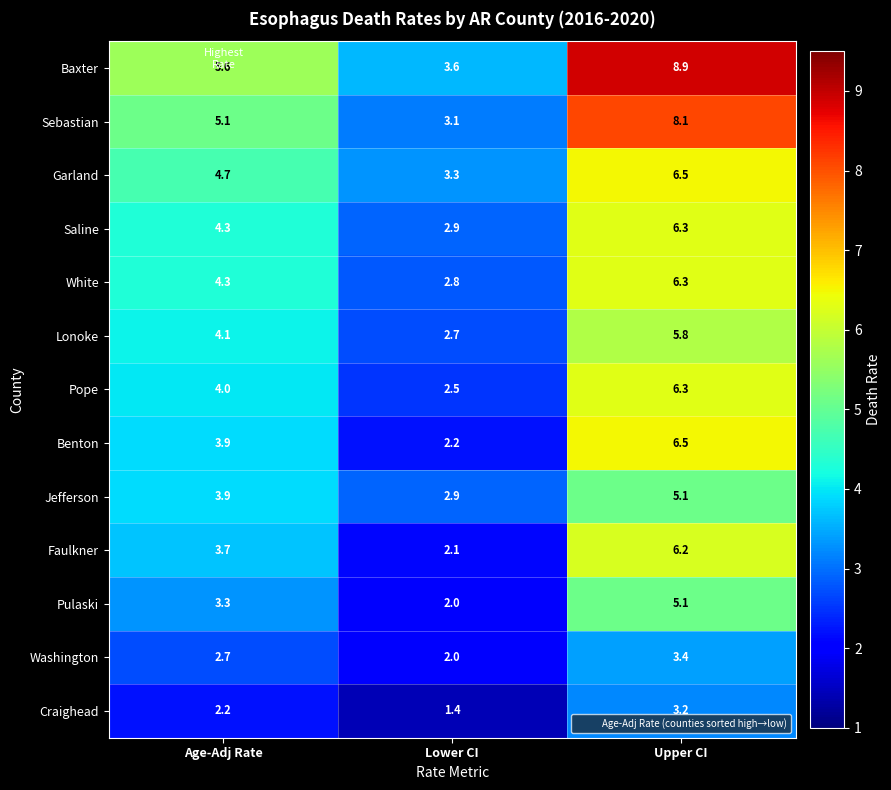

What is the difference between the highest and lowest values at Lower CI?

2.2